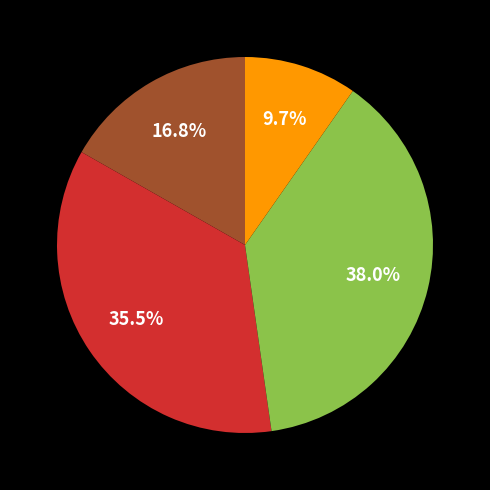

Does any single category account for the majority?

No